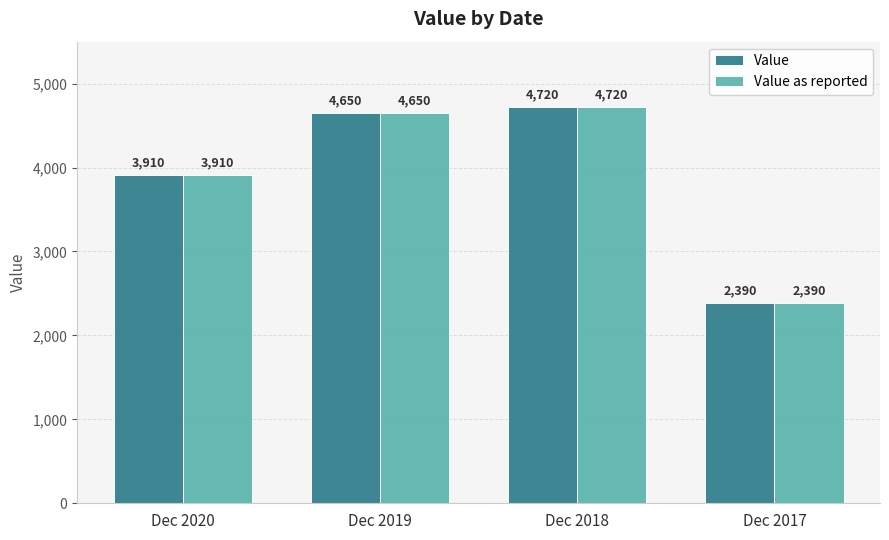

Which category has the highest value in the Value as reported series?

Dec 2018